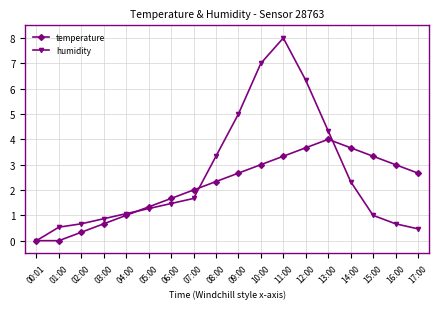

At which category is the sum across all series the highest?

11:00